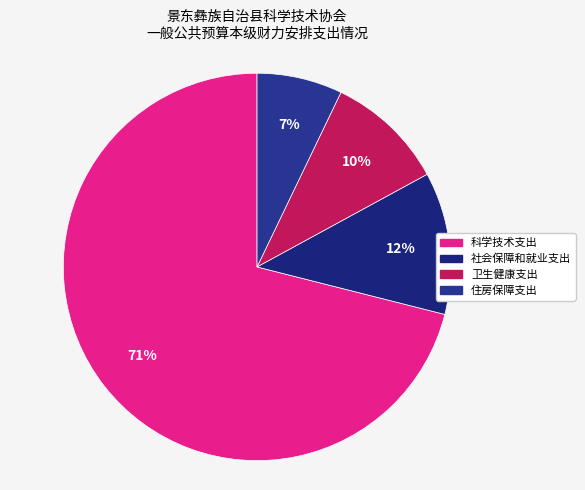

Is the sum of 卫生健康支出 and 社会保障和就业支出 greater than half?

No